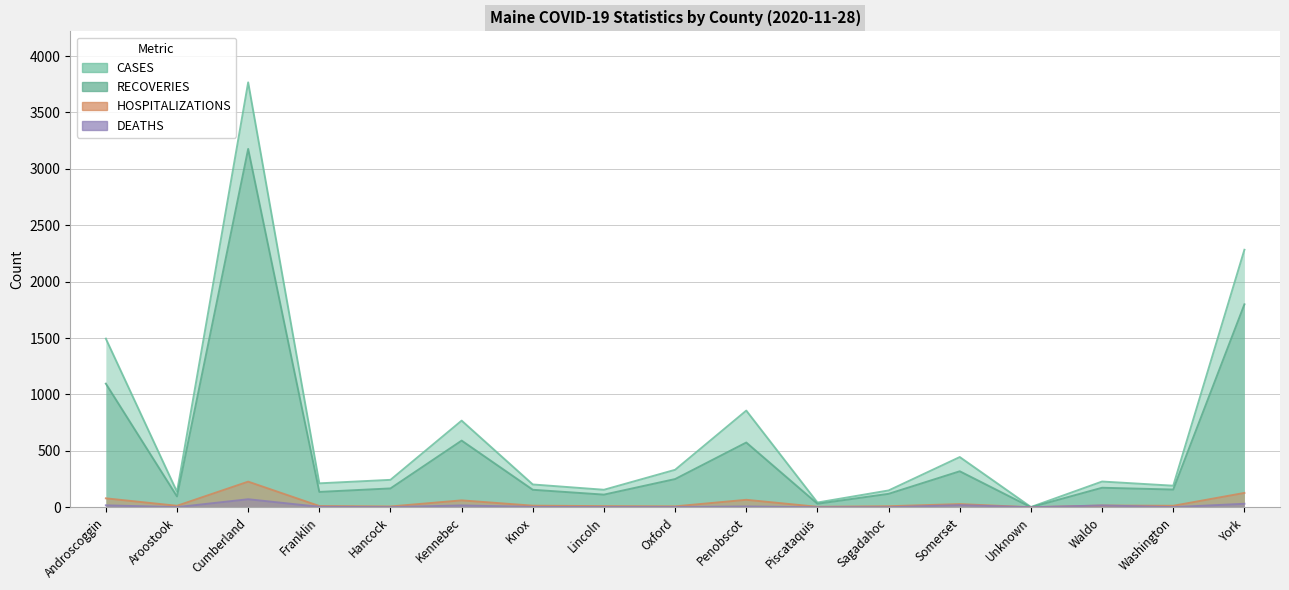

What is the highest value of the RECOVERIES series?

3177